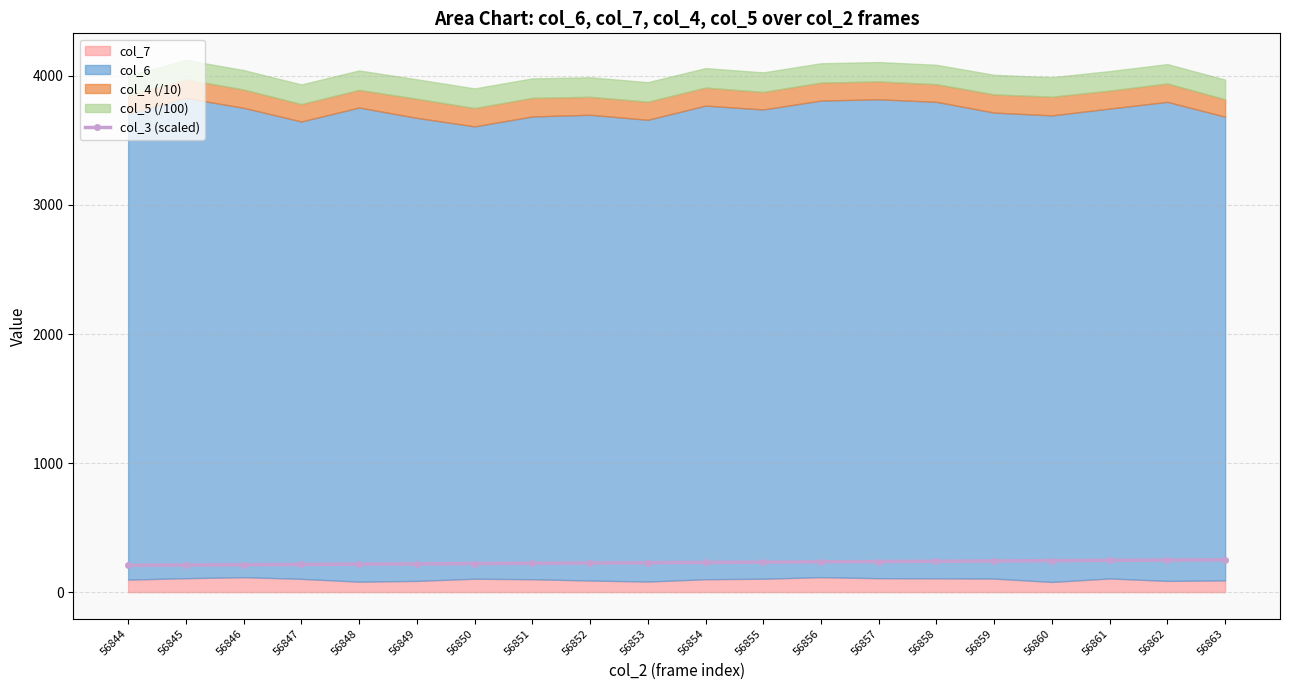

Is it true that the value at 56845 is 210.0?

True